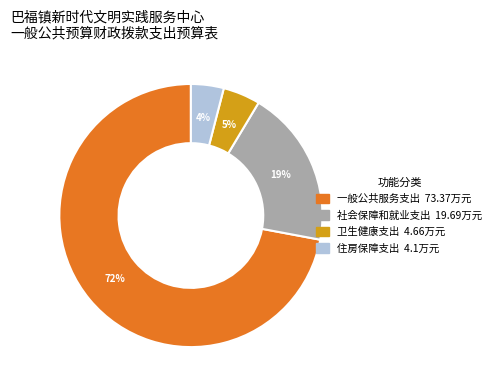

Rank the categories by value from lowest to highest.

住房保障支出, 卫生健康支出, 社会保障和就业支出, 一般公共服务支出